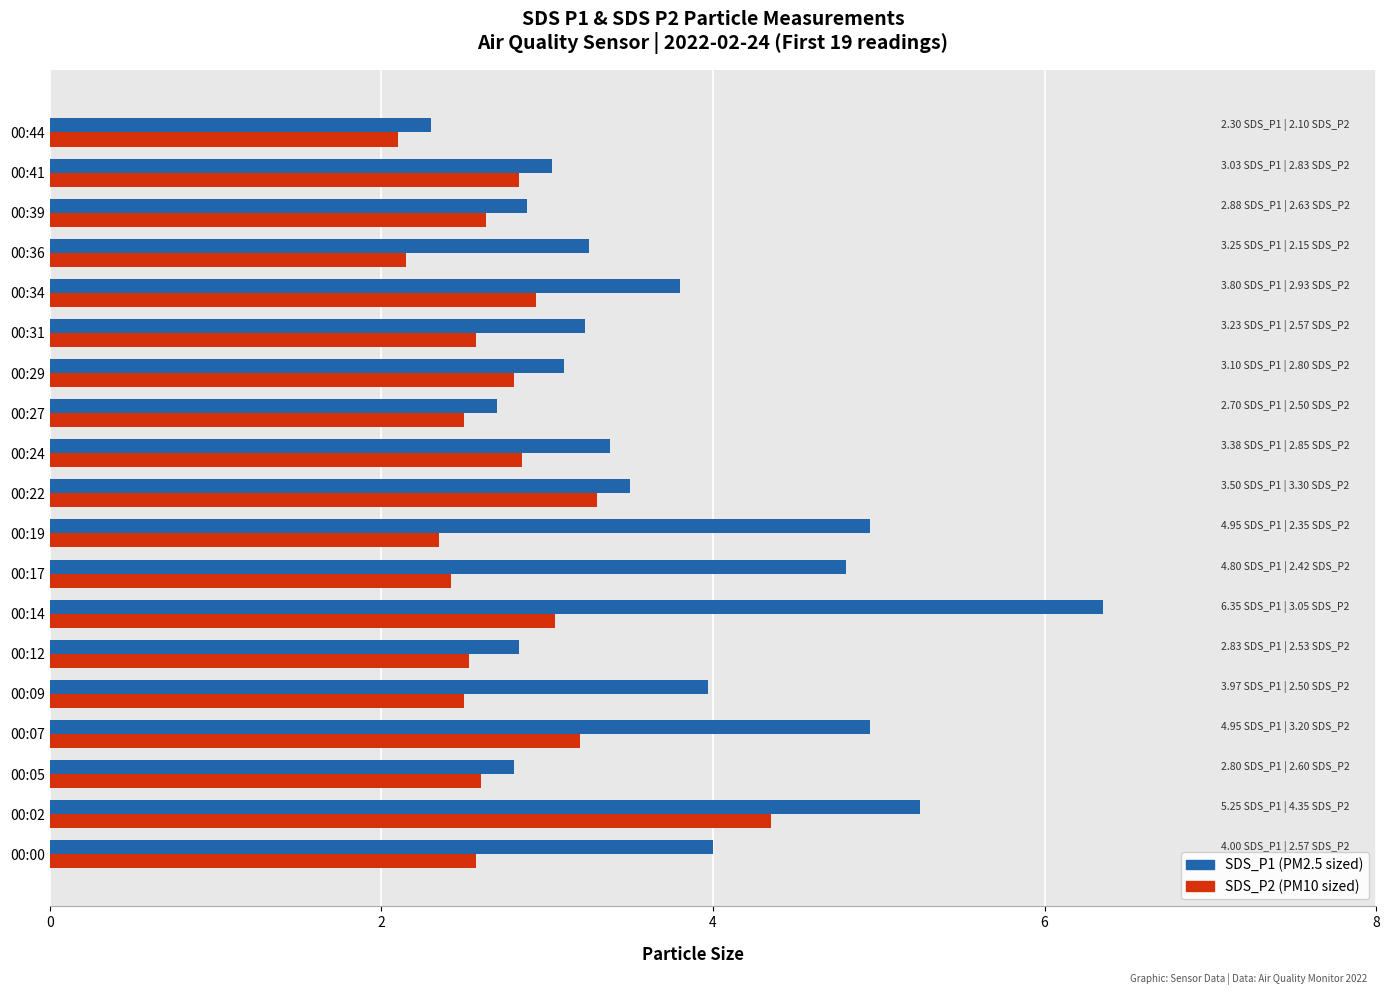

Read the SDS_P1 value at 00:00.

4.0